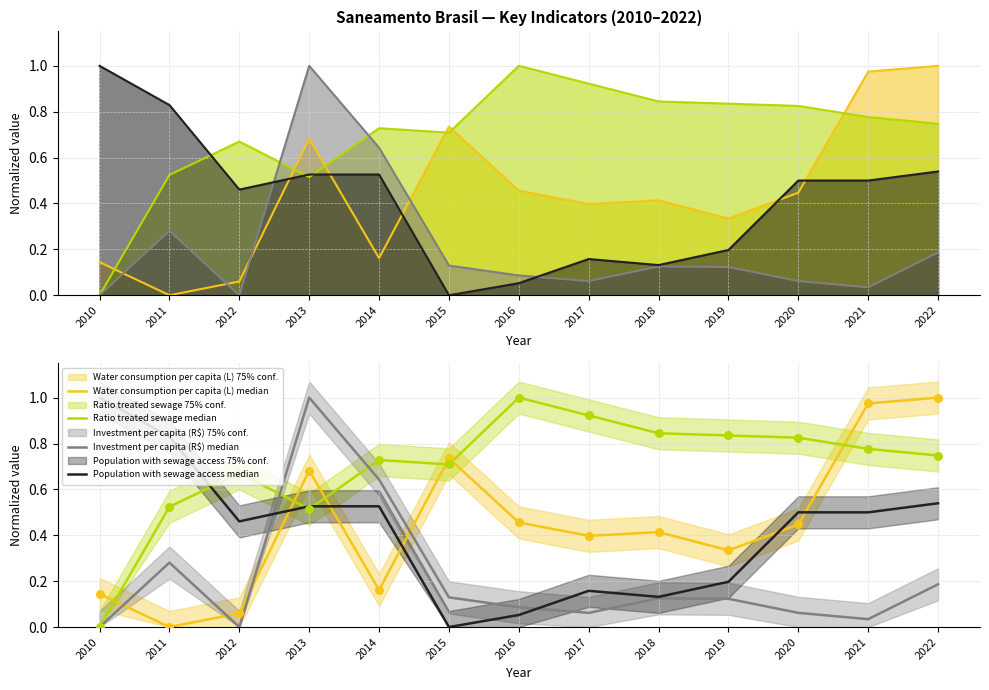

Which series reaches the maximum Y coordinate?

Water consumption per capita (L) median